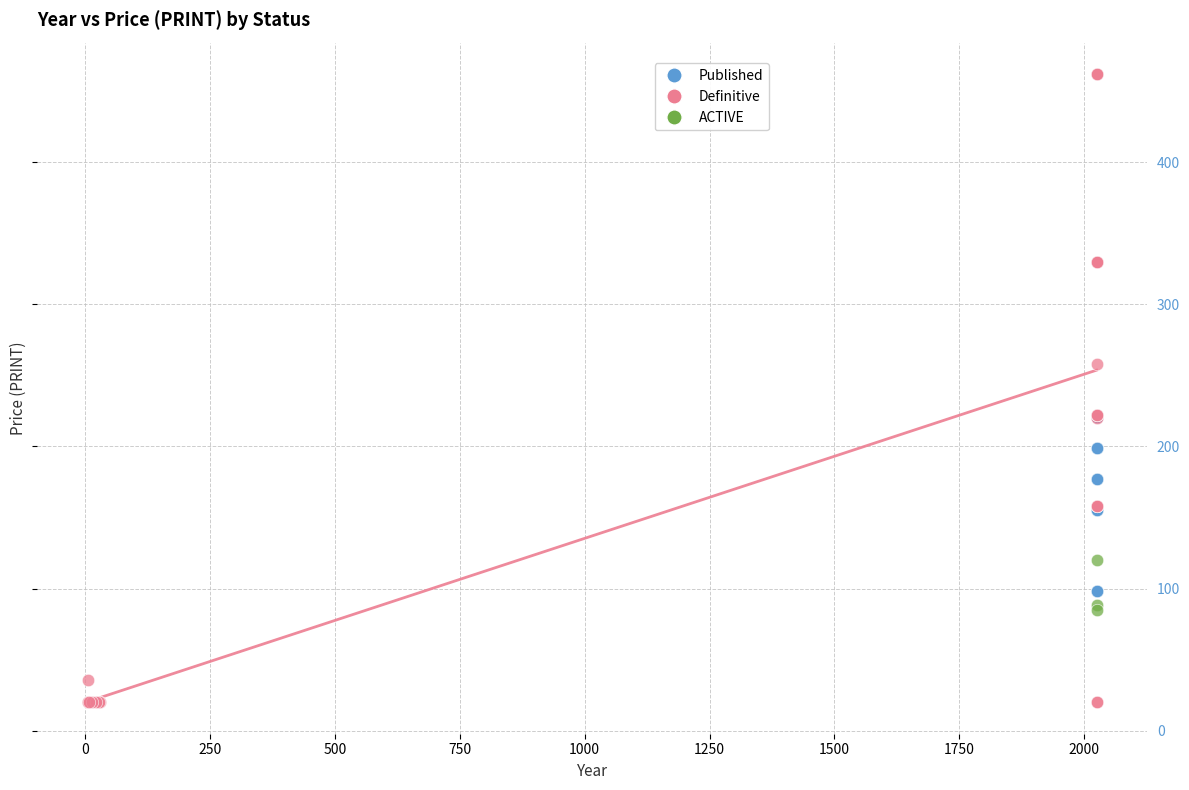

Which series contains the lowest Y value?

Definitive